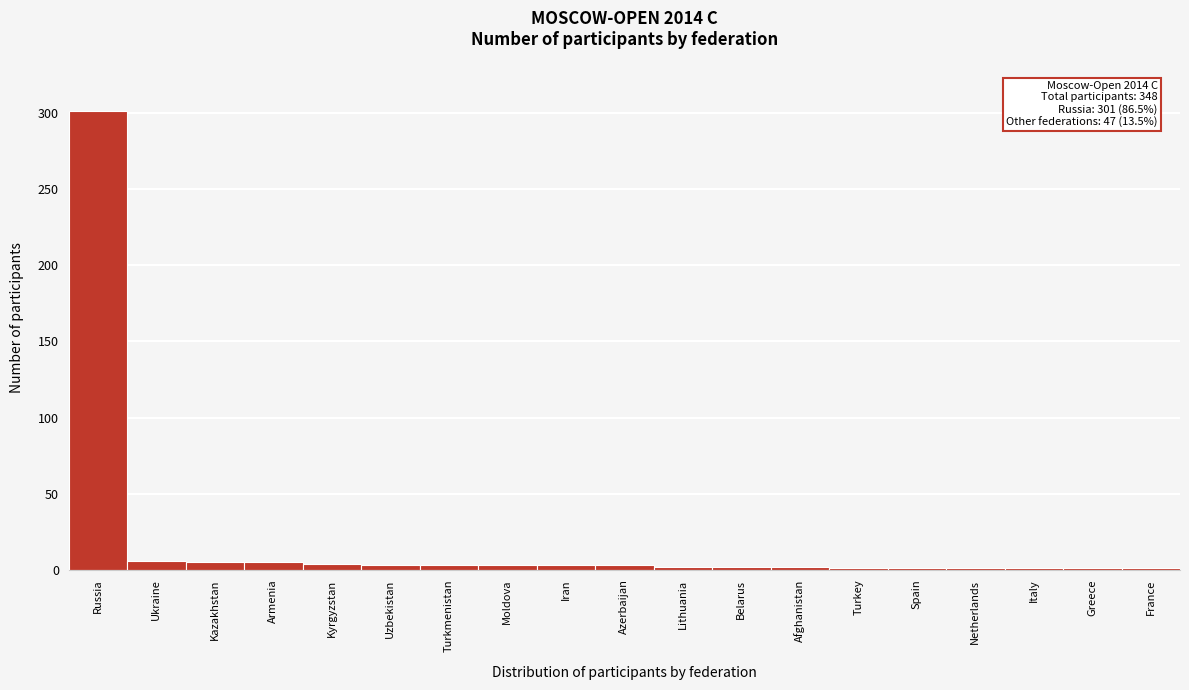

What is the difference between the maximum and second lowest values?

300